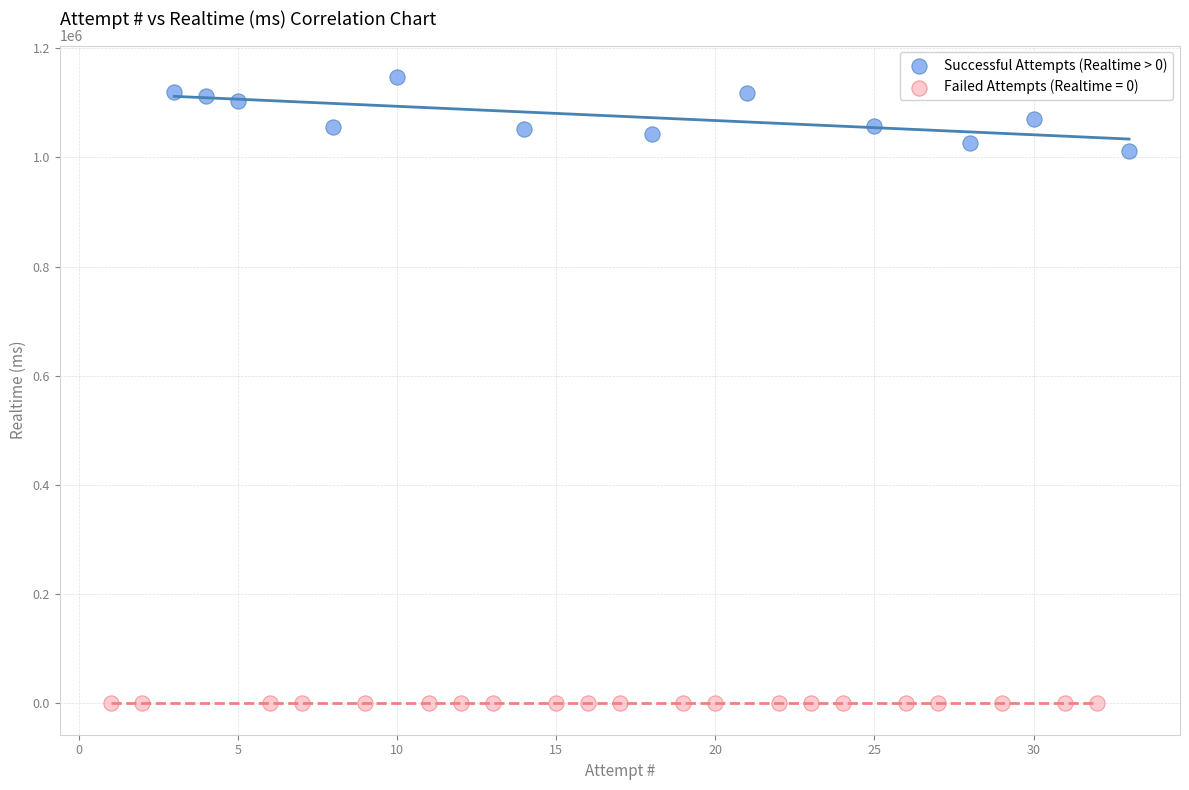

Which series reaches the minimum Y coordinate?

Failed Attempts (Realtime = 0)